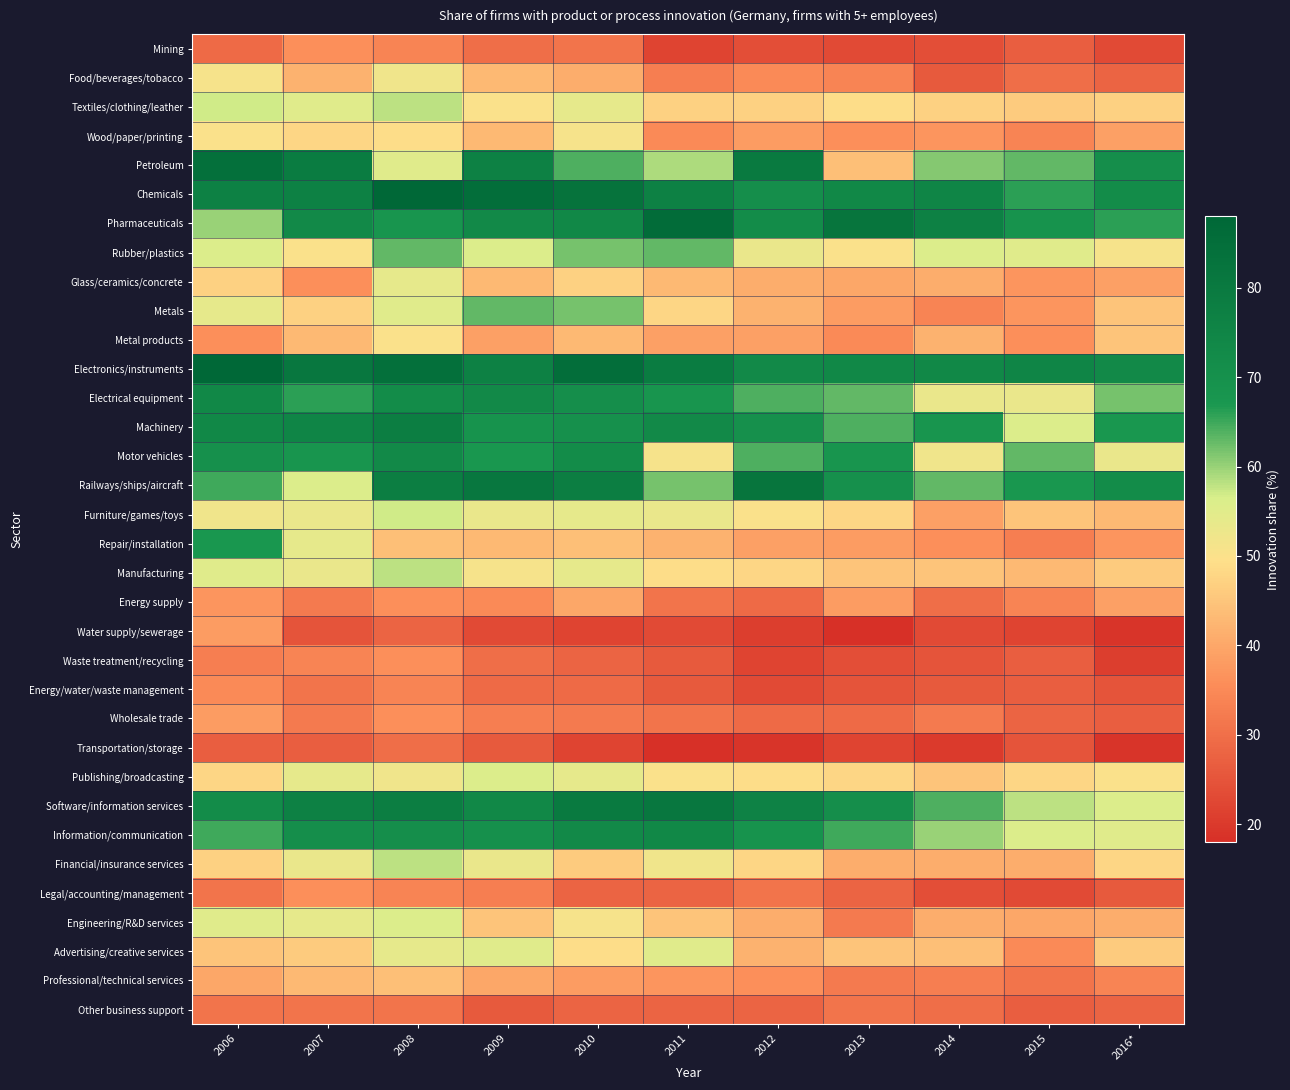

What is the spread (max minus min) of values at 2009?

62